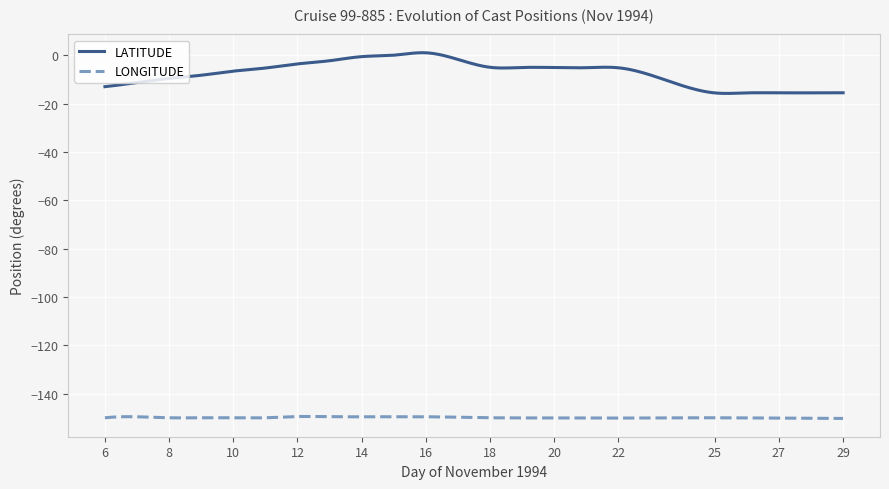

What is the smallest value displayed?

-150.3